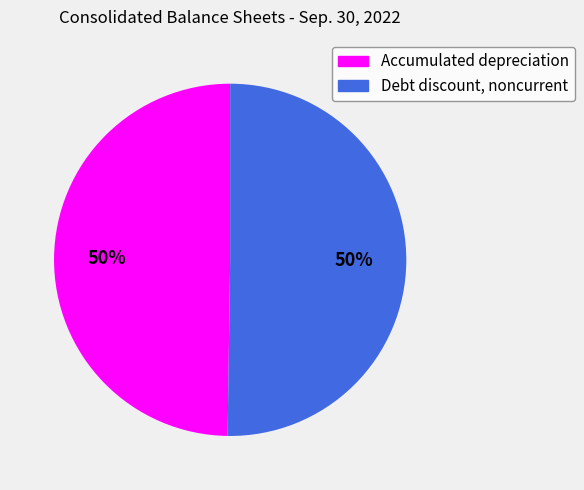

Approximately how many times larger is the value at Debt discount, noncurrent compared to Accumulated depreciation?

1.0